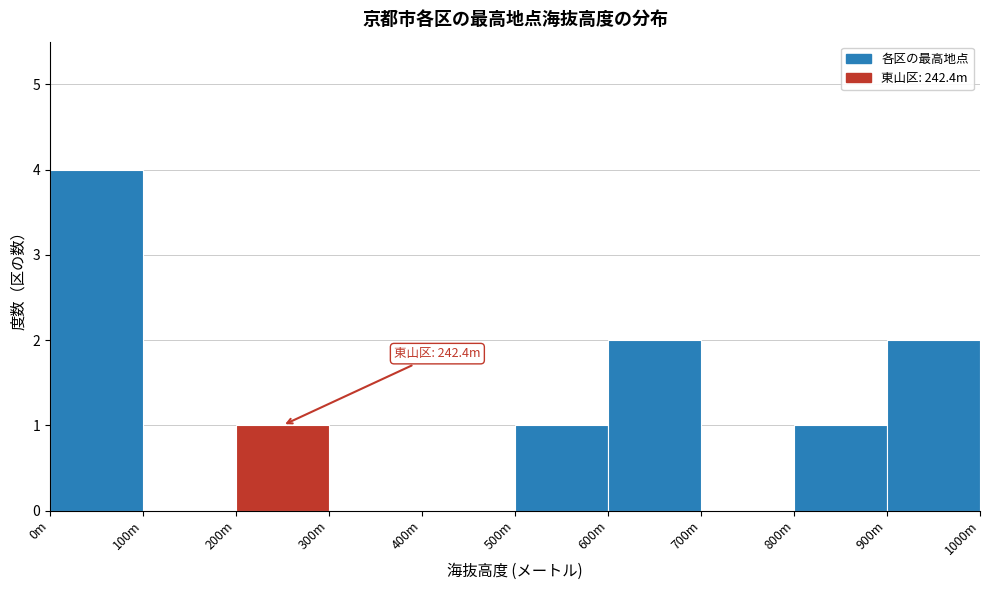

Reading left to right, what are all the values shown in this chart?

0m=4	100m=0	200m=1	300m=0	400m=0	500m=1	600m=2	700m=0	800m=1	900m=2